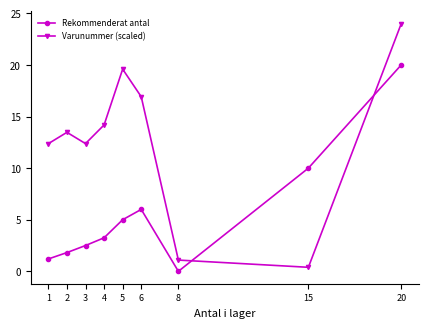

What is the difference between the maximum and minimum values in the Varunummer (scaled) series?

23.6